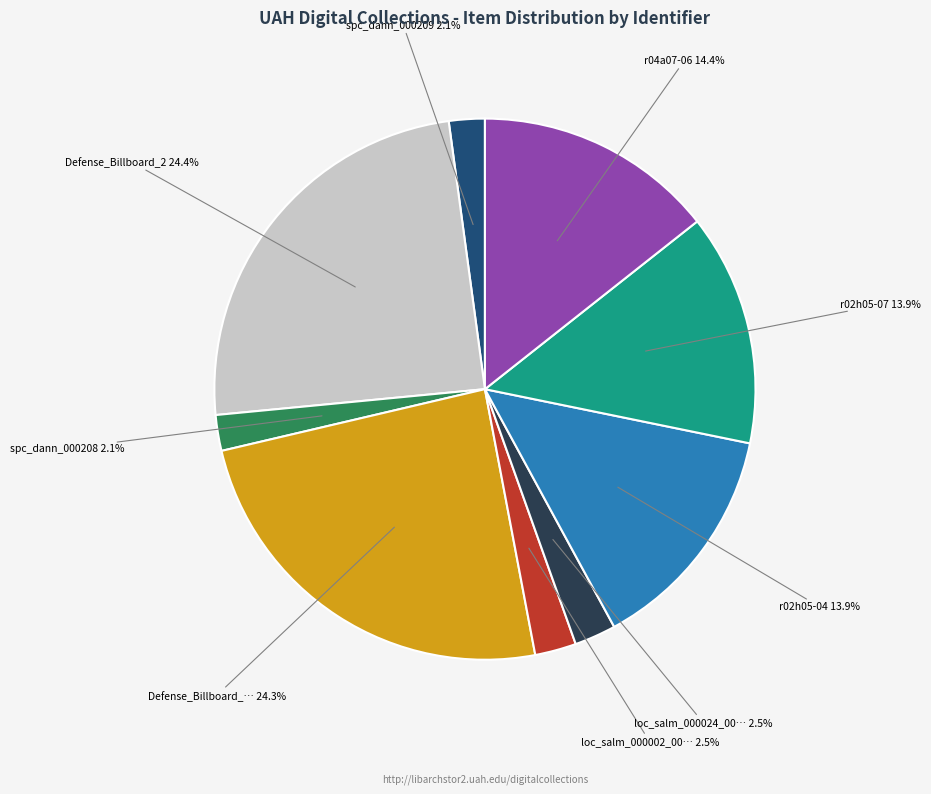

How many slices are in this pie chart?

9